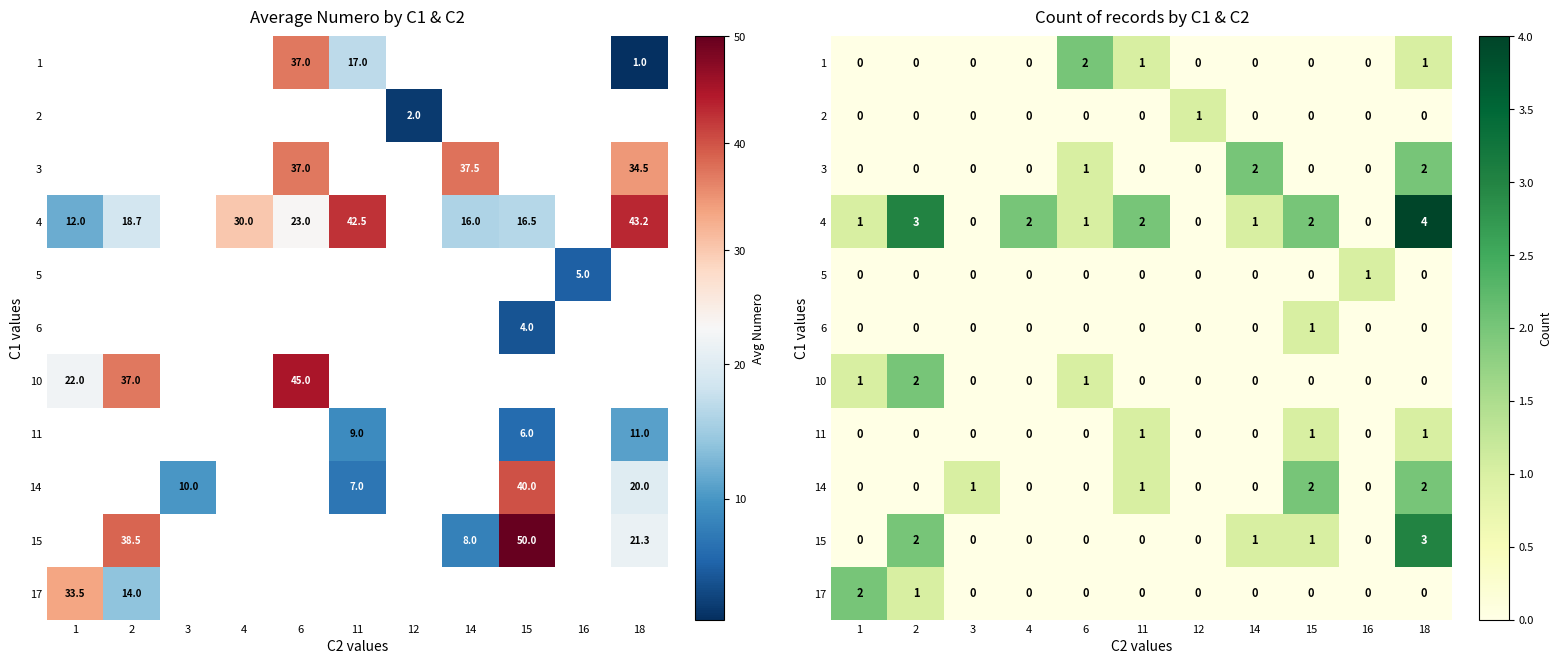

What is the spread (max minus min) of values at 18?

4